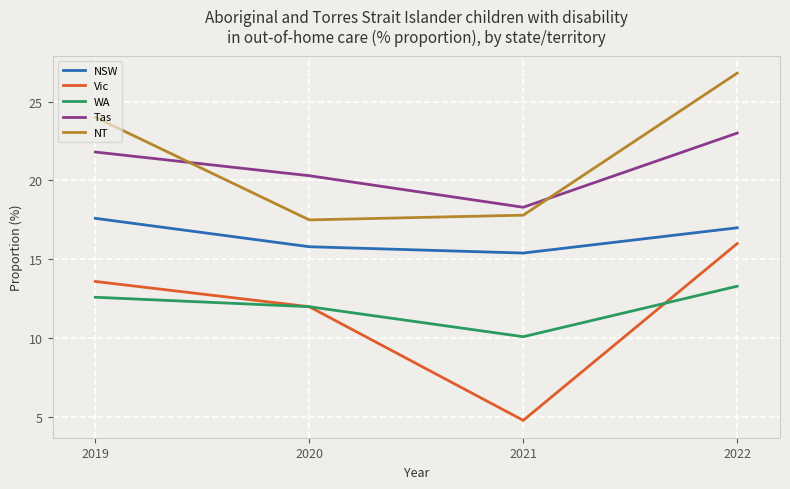

At how many categories does at least one series exceed 7?

4